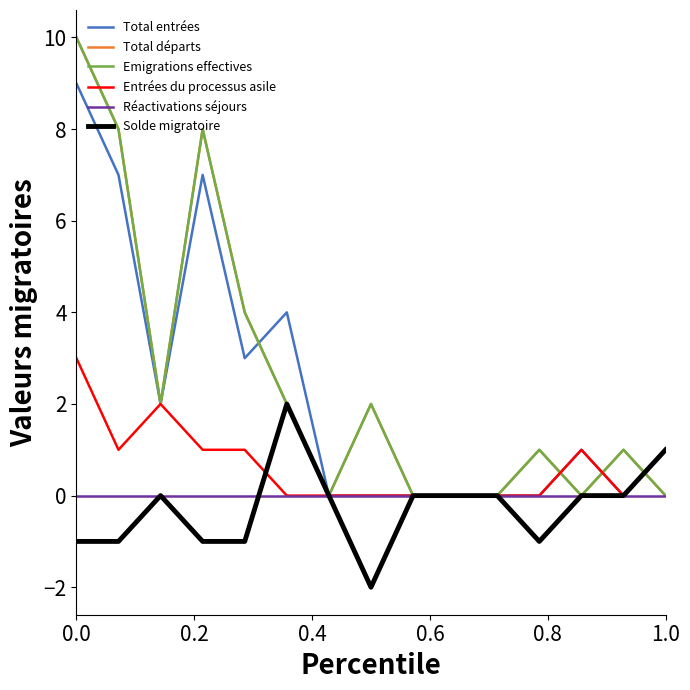

Is this an area chart (filled region under the line)?

No